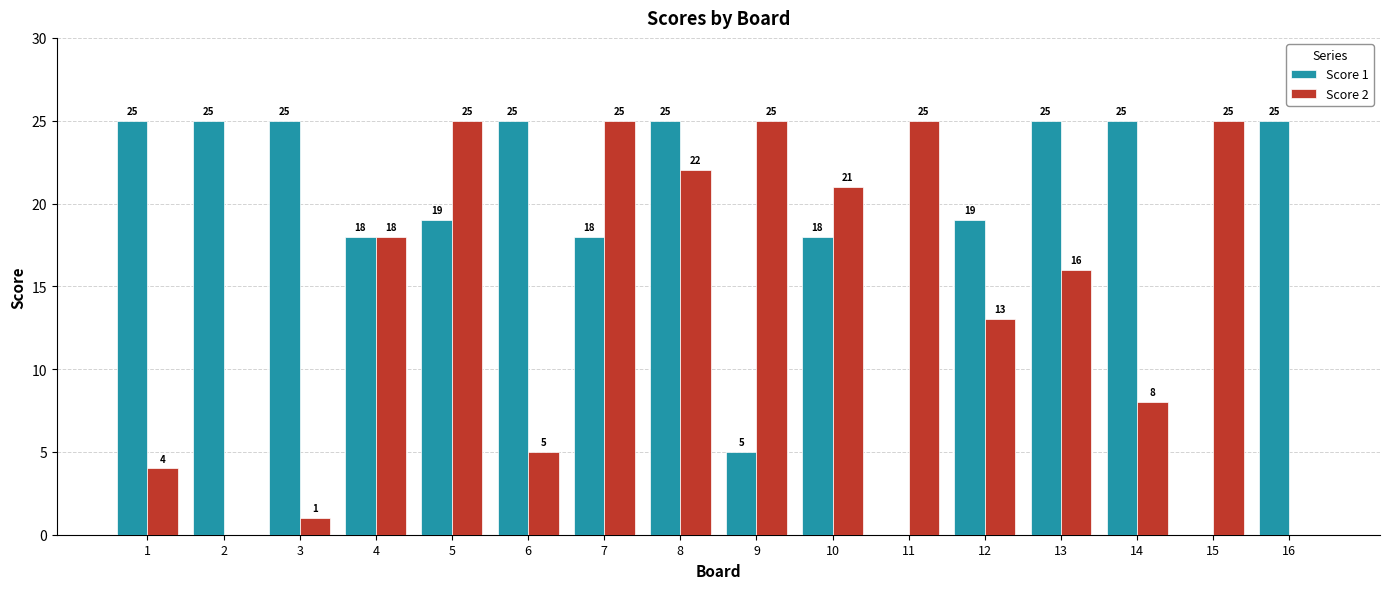

How many groups of bars are there?

16